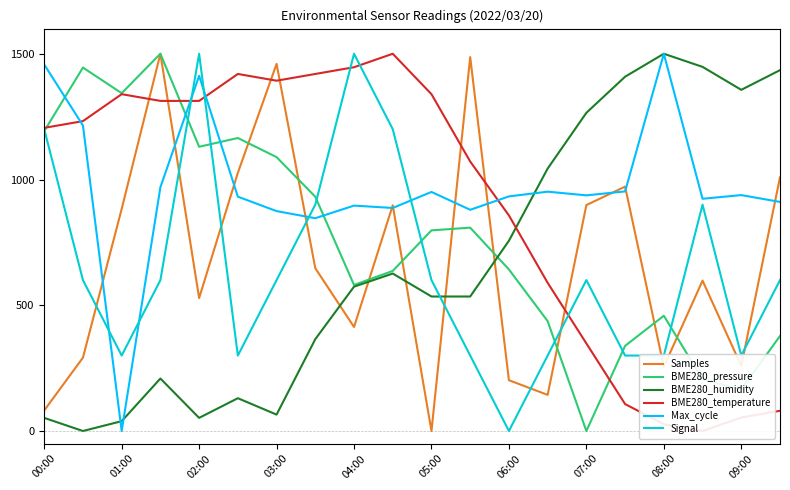

What is the highest value of the Samples series?

1500.0